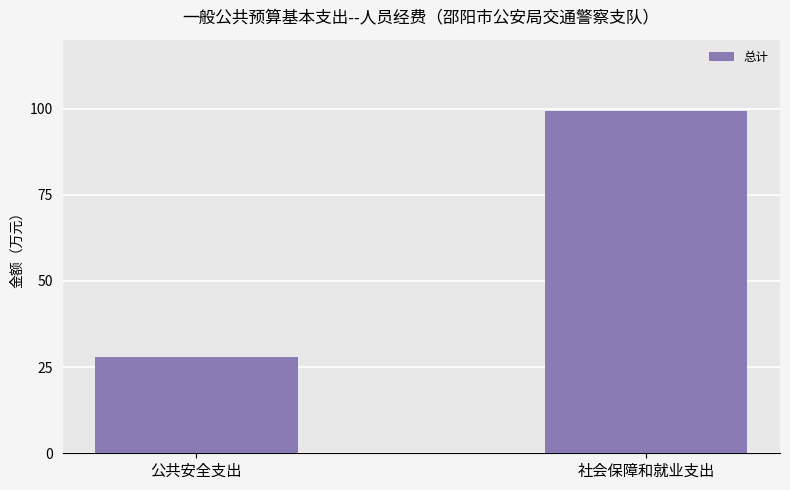

What is the sum of the values at 公共安全支出 and 社会保障和就业支出?

127.3